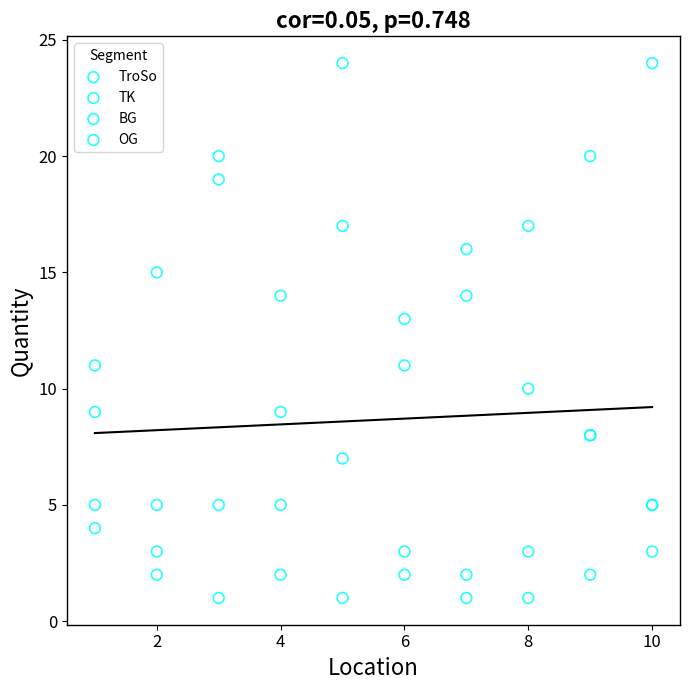

Which series reaches the maximum Y coordinate?

BG